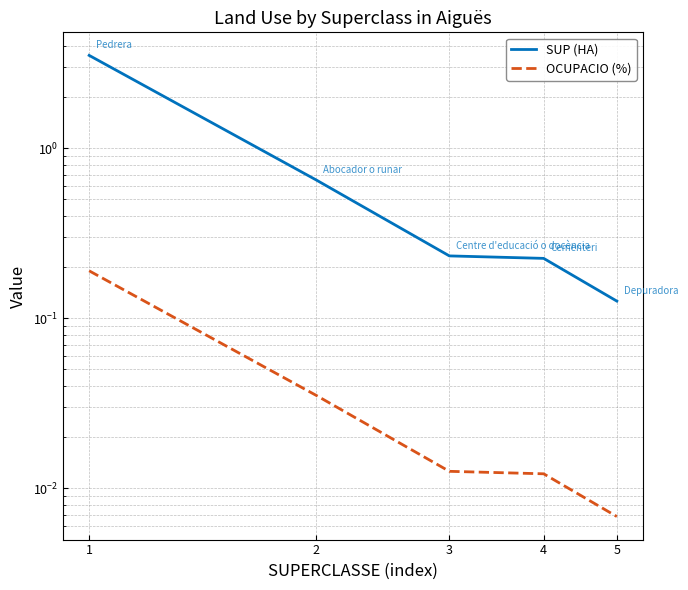

How many distinct data groups are displayed?

2